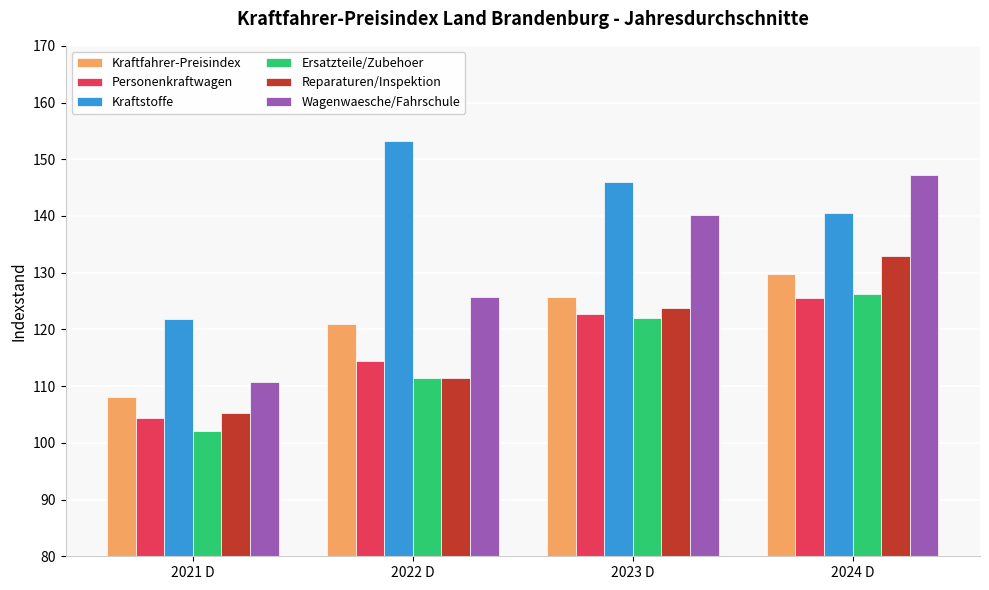

Rank the categories by Kraftfahrer-Preisindex value from lowest to highest.

2021 D, 2022 D, 2023 D, 2024 D